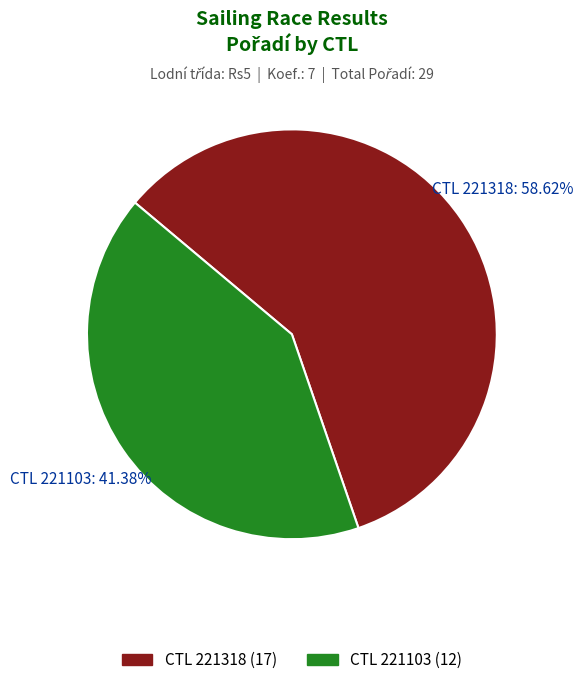

Does any single category account for the majority?

Yes